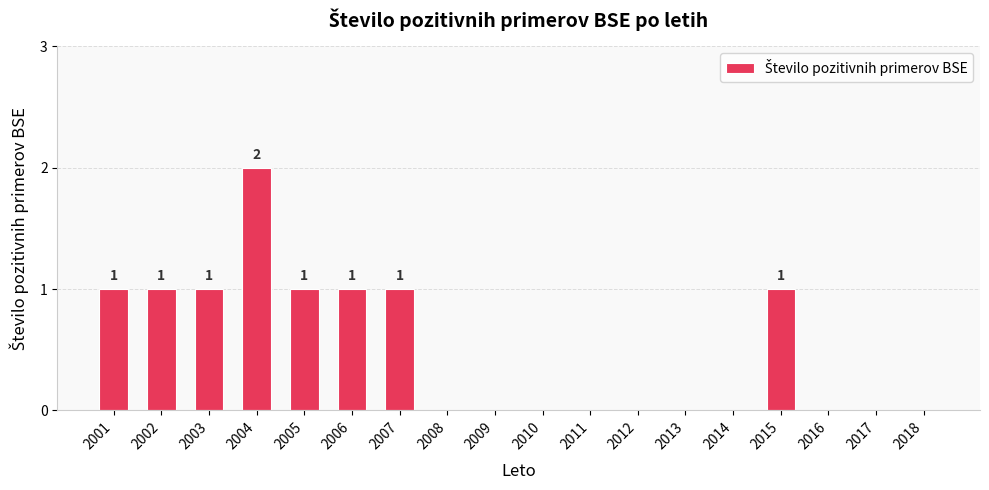

Is it true that the value at 2016 is 1?

False